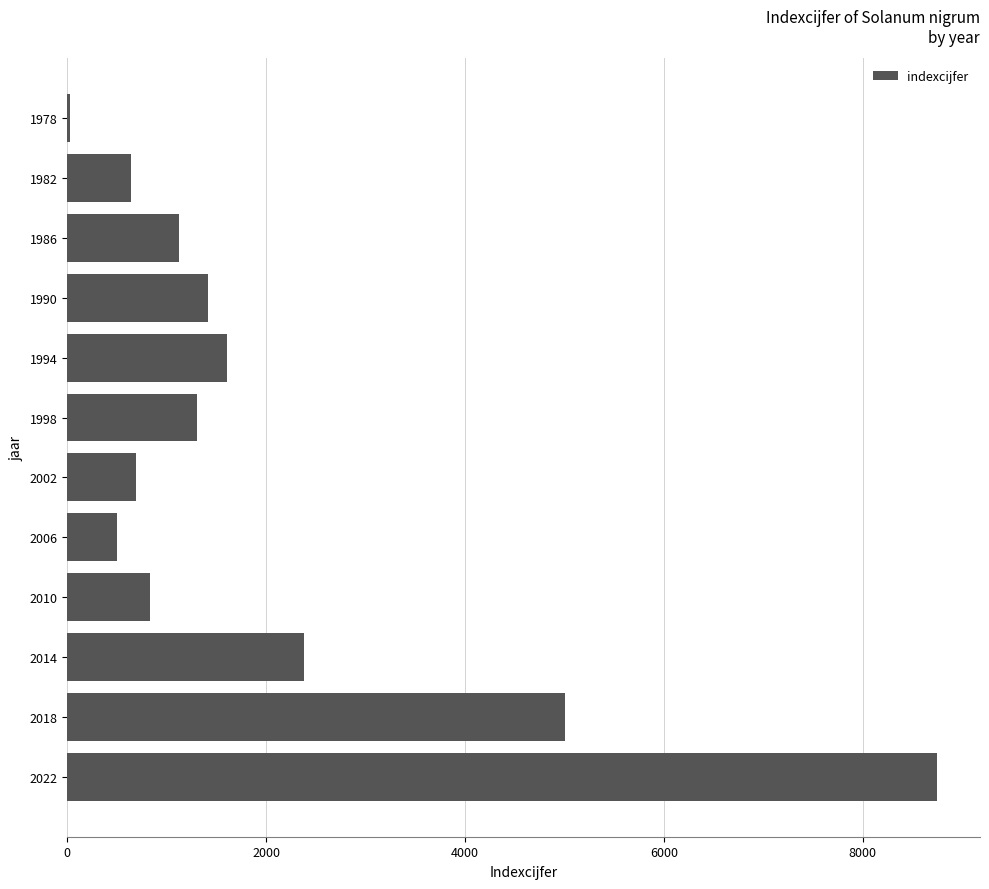

At which label is the value closest to 4383?

2018